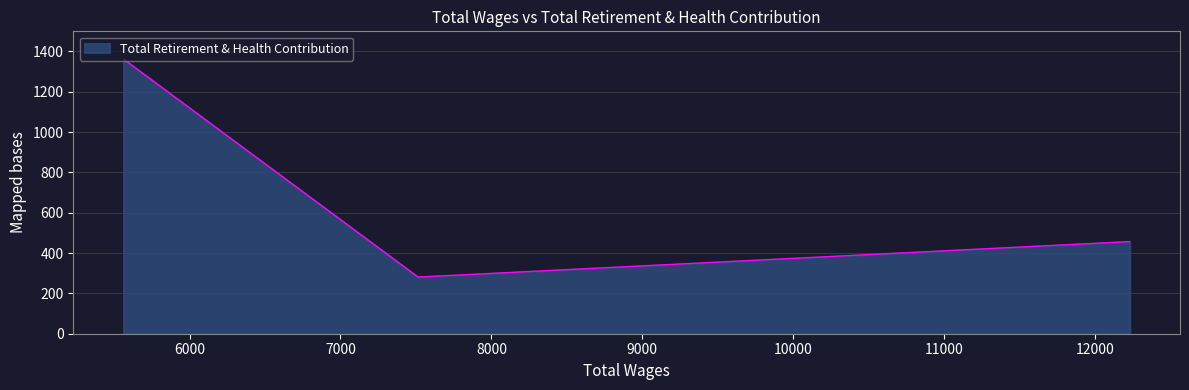

Does the chart display data point markers on the line(s)?

No